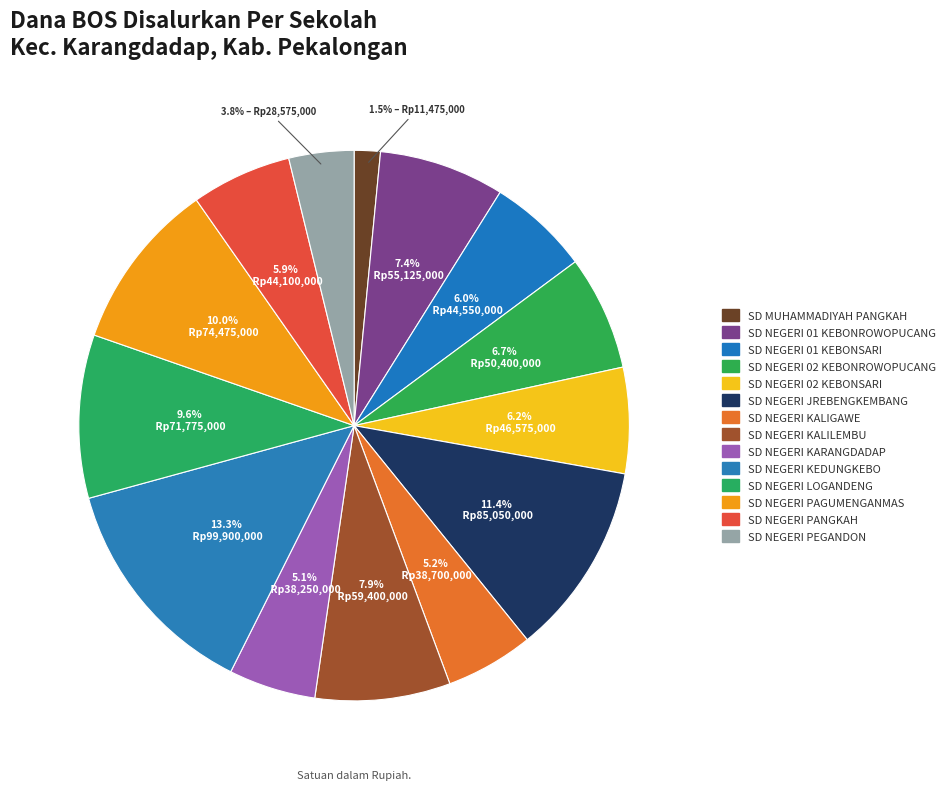

True or false: SD NEGERI KEDUNGKEBO accounts for 1% of the total.

False